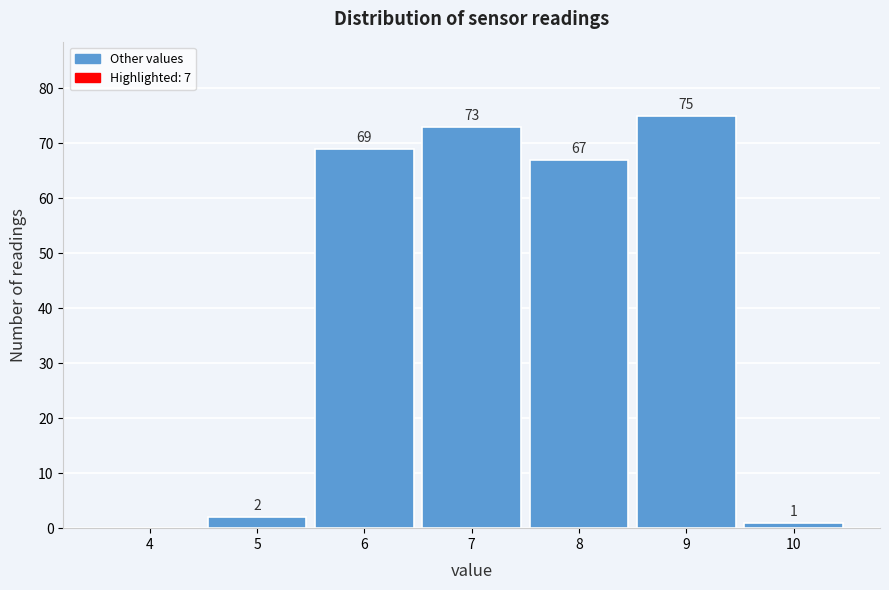

Reading left to right, transcribe all the data shown in this chart.

4=0	5=2	6=69	7=73	8=67	9=75	10=1